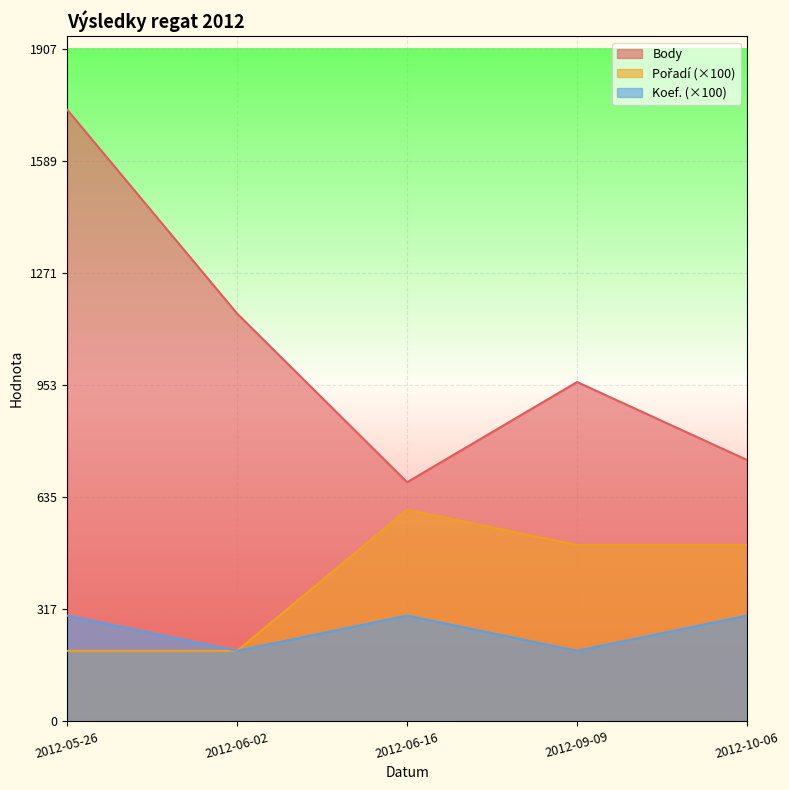

True or false: Koef. has a value of 300 at 2012-05-26.

True